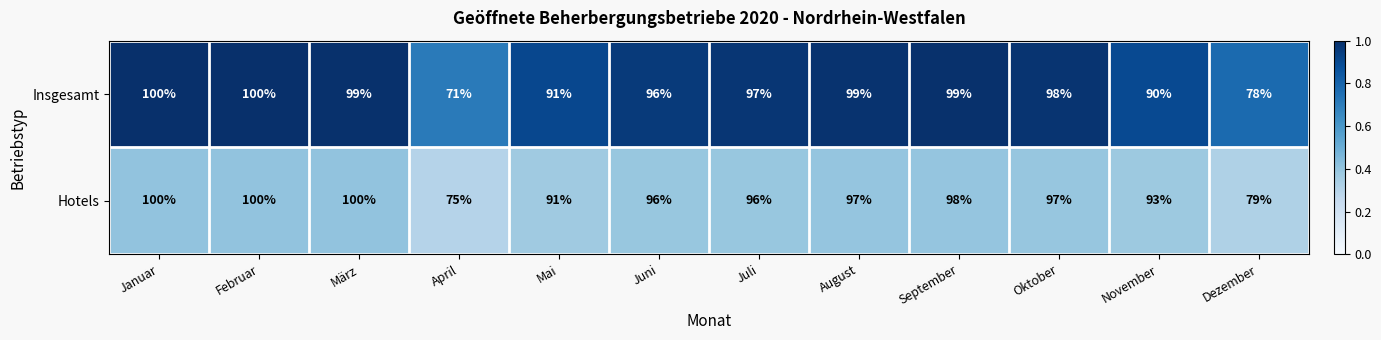

What is the minimum value for Hotels?

75